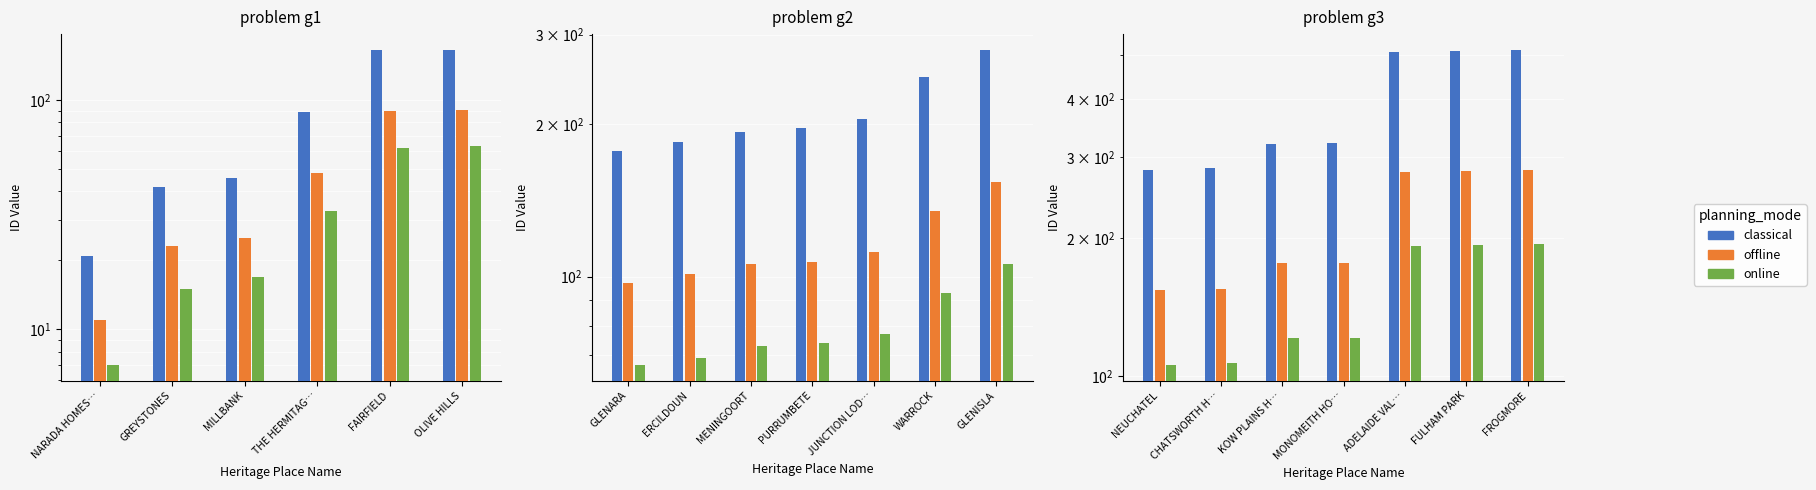

What is the maximum value shown in the chart?

512